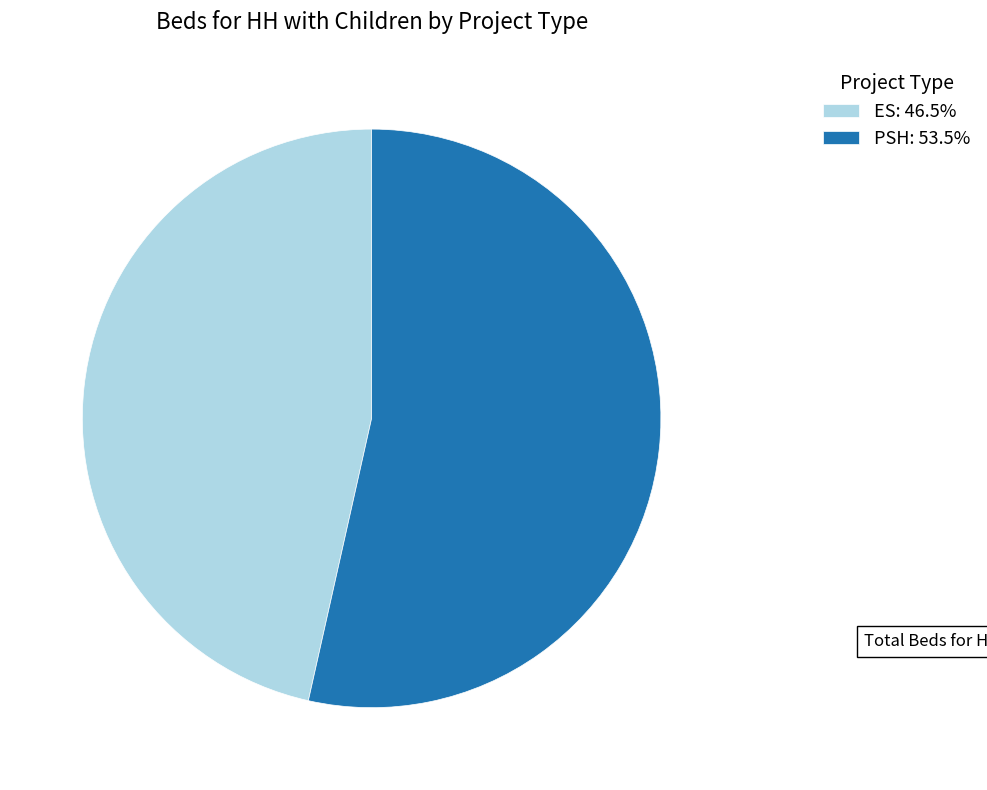

How many segments does this pie chart have?

2